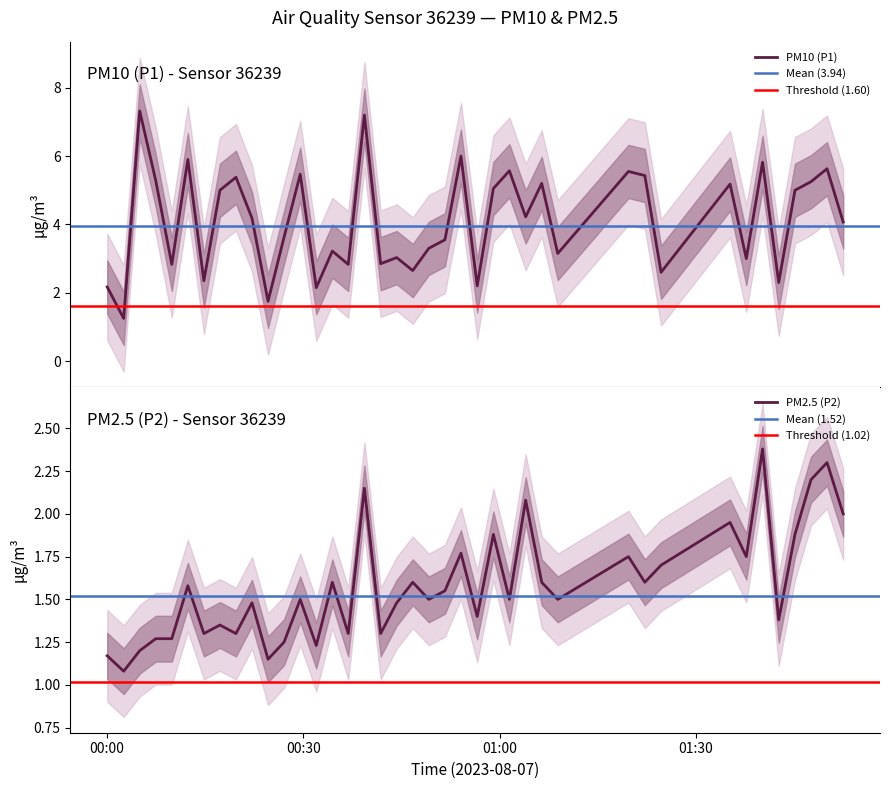

How many lines are shown in the chart?

2